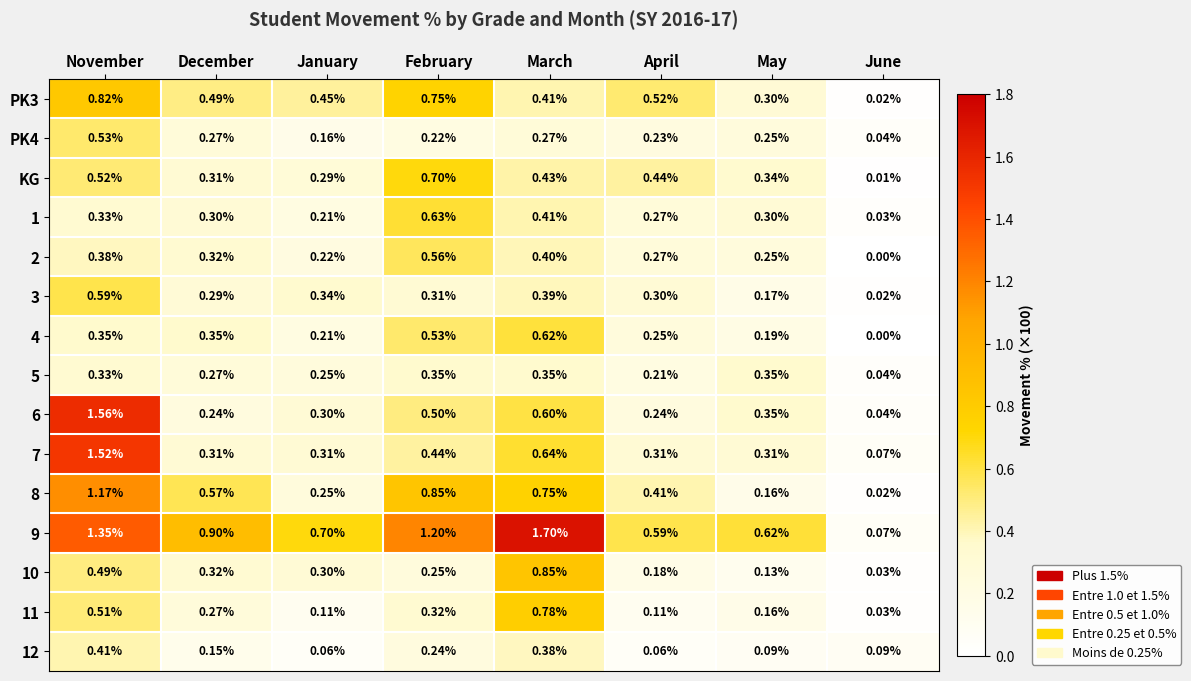

At which label is 9 closest to 0?

June